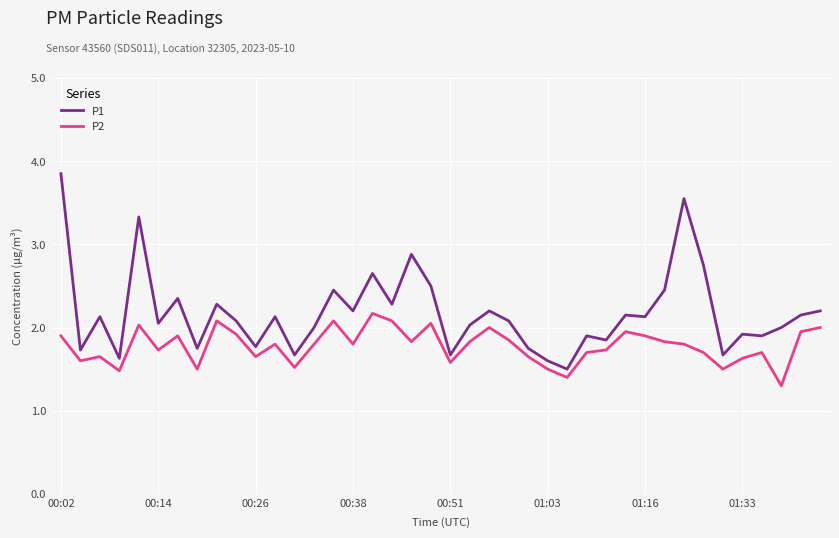

What is the highest value of the P1 series?

3.9